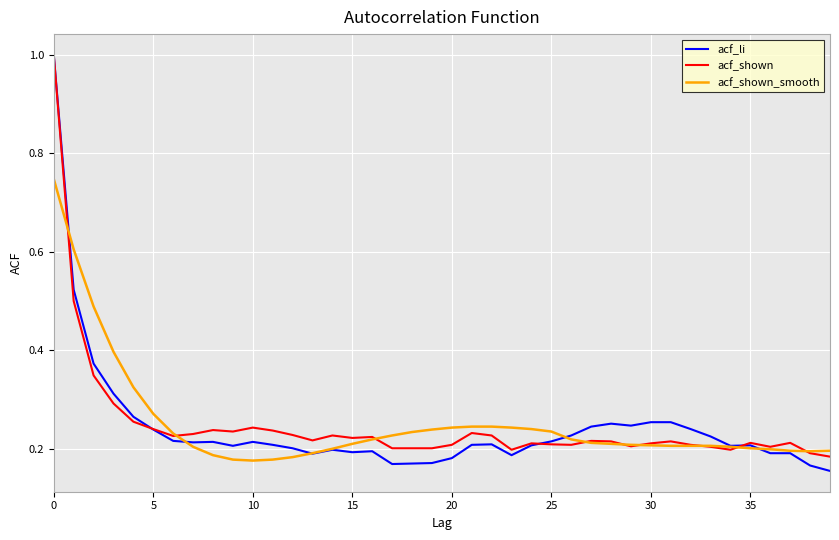

What is the maximum value for acf_li?

1.0